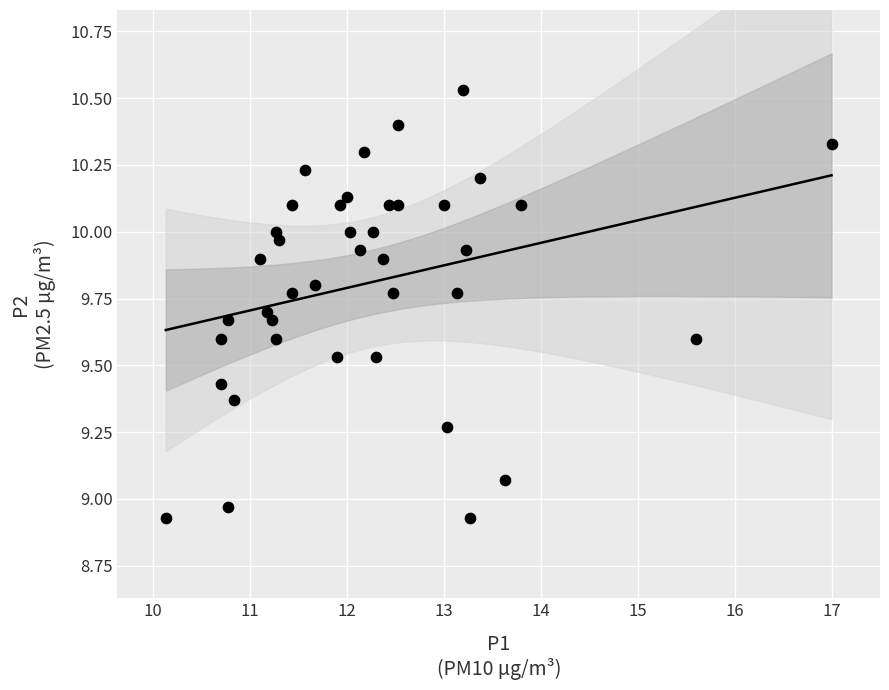

What is the range of Y values (max minus min)?

1.6